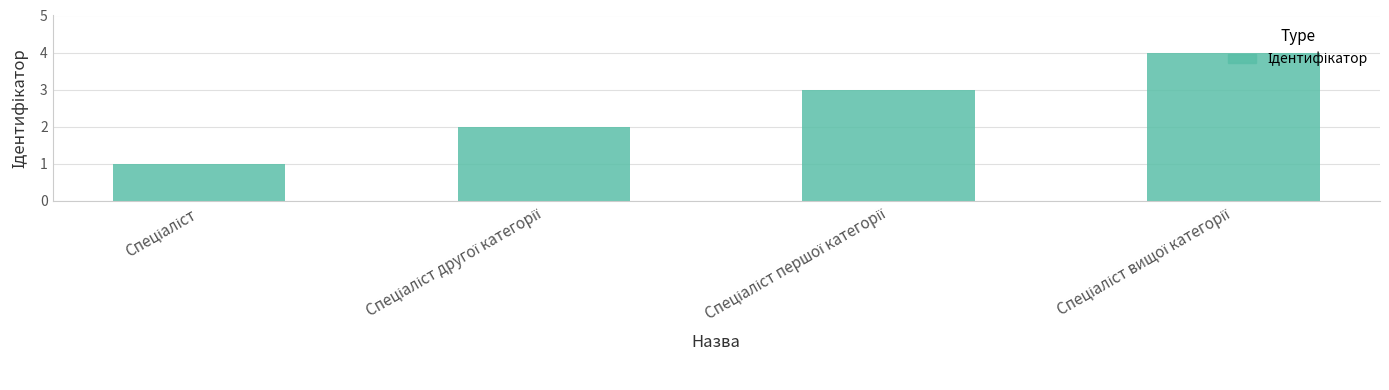

What is the maximum value shown in the chart?

4